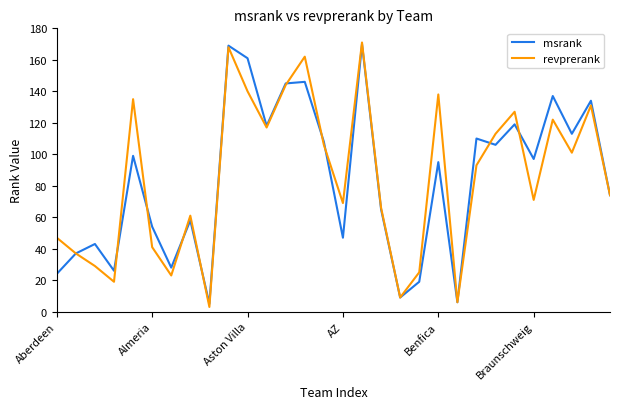

True or false: revprerank has more than 2 interior local peaks.

True